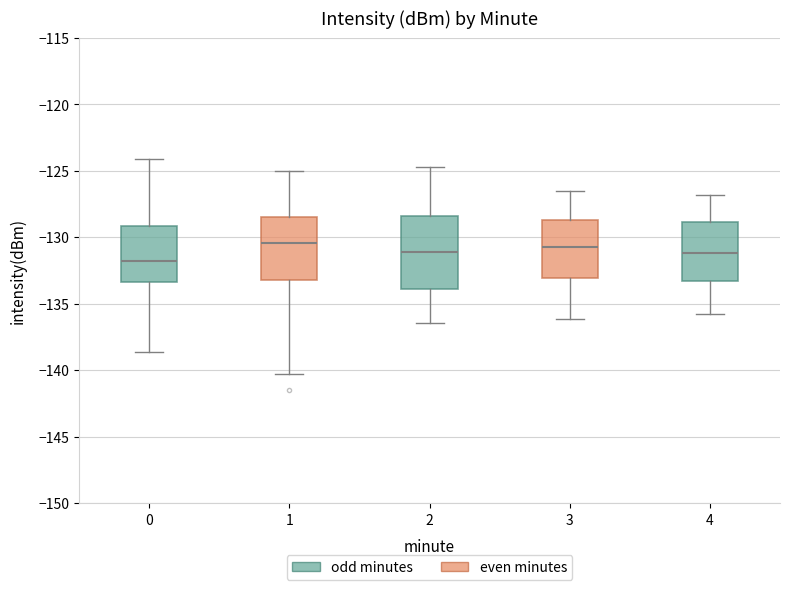

Where does the upper whisker of the box at x = 4 end on the y-axis? The values are not printed on the chart, so give them approximately, as read against the axis.

-127.0